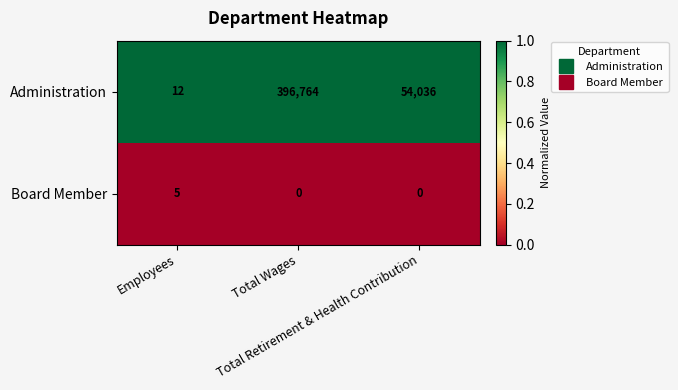

What is the greatest value displayed?

396764